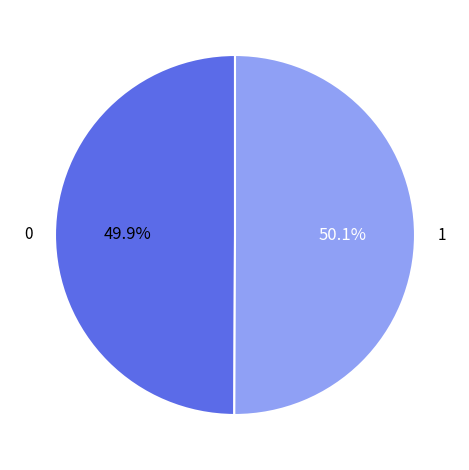

Is there a majority slice in this chart?

Yes